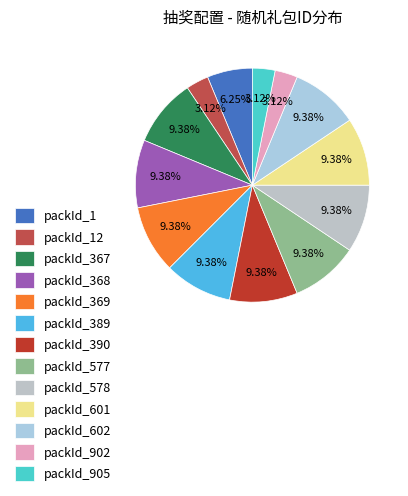

Count the number of slices in the pie.

13